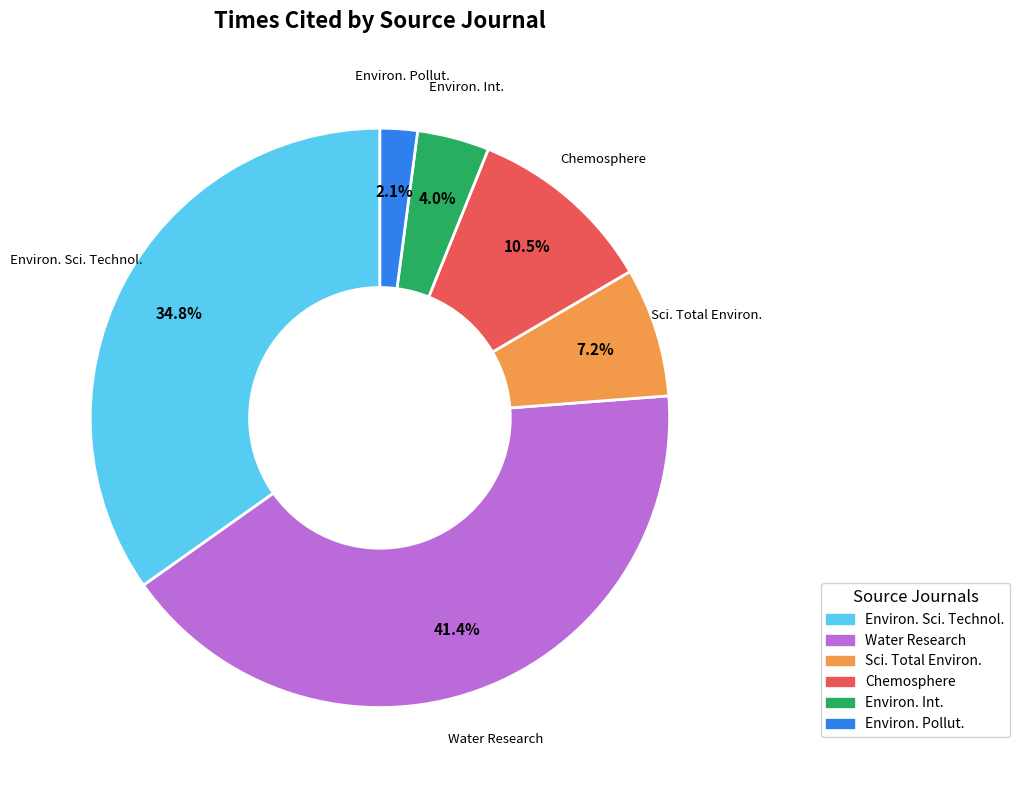

Does any single category account for the majority?

No